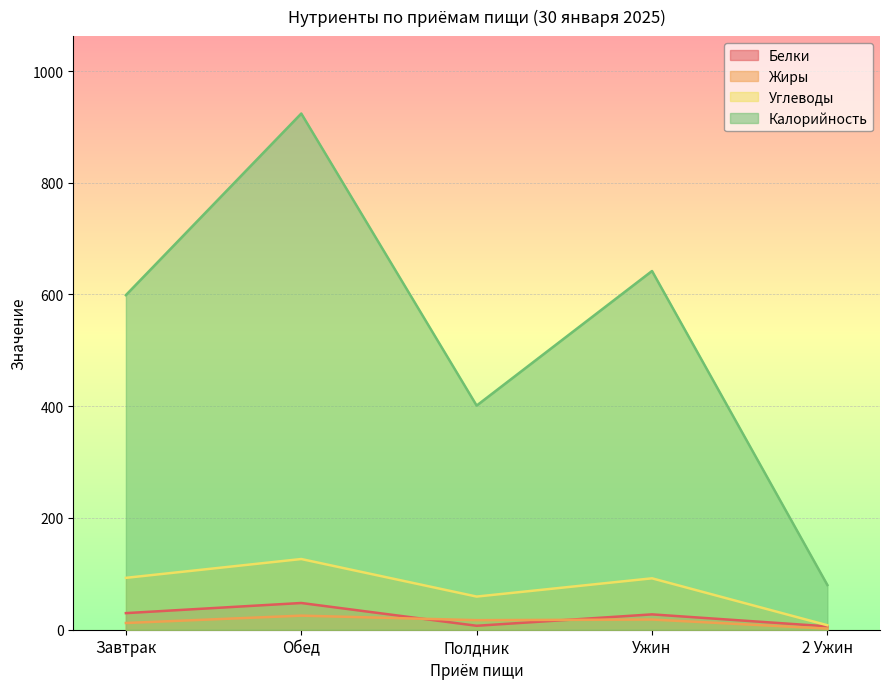

List the series in order of their peak value, highest first.

Калорийность, Углеводы, Белки, Жиры